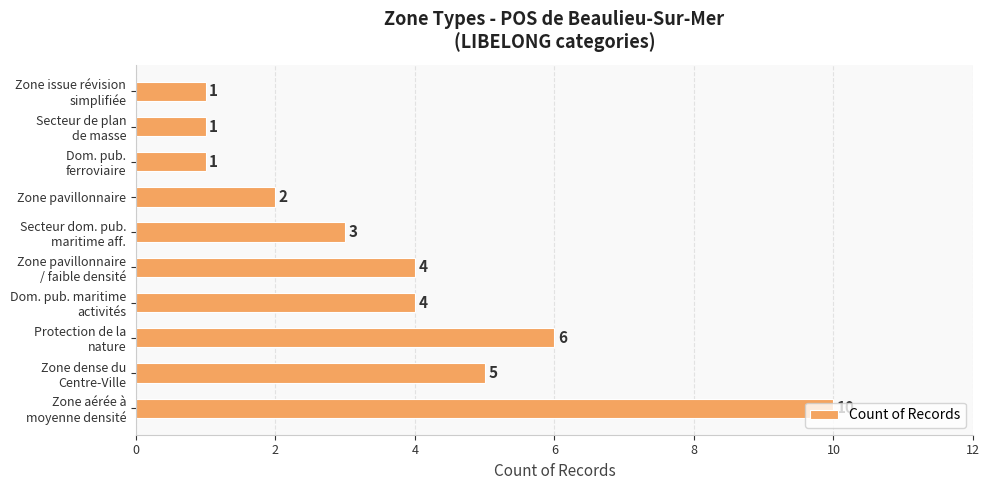

Where is the data nearest to the value 5?

Zone dense du
Centre-Ville